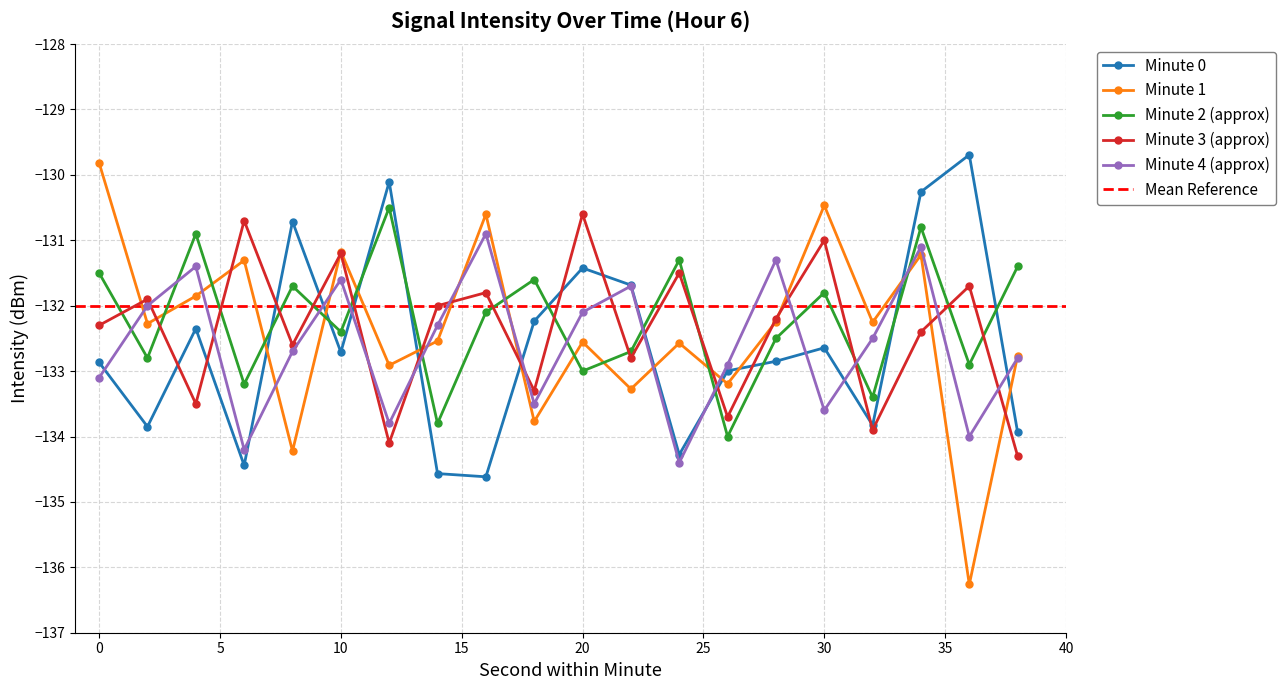

True or false: Minute 2 (approx) and Minute 4 (approx) cross at least once.

True